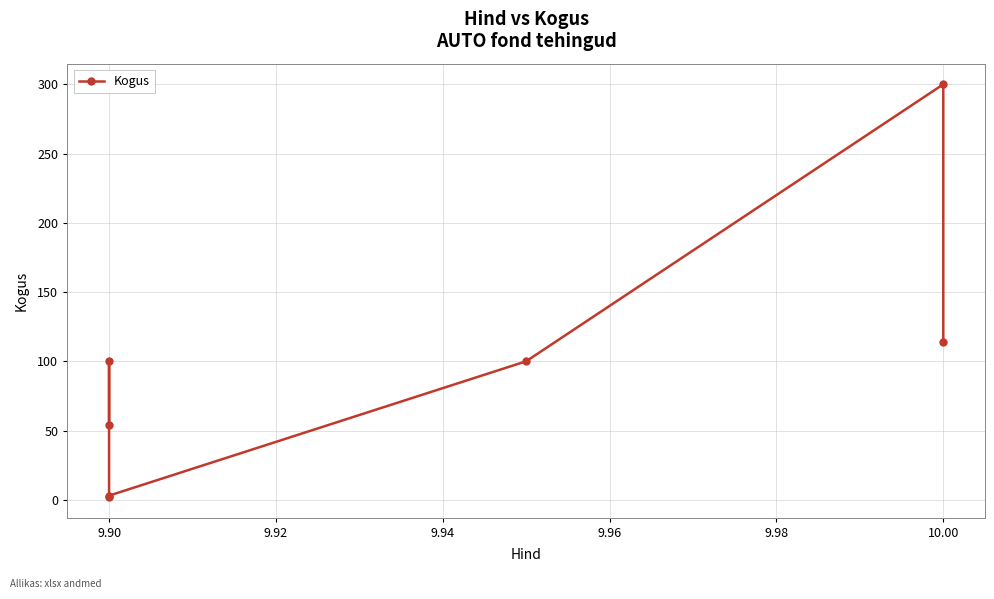

True or false: there are more than 1 points higher than both neighbors.

True